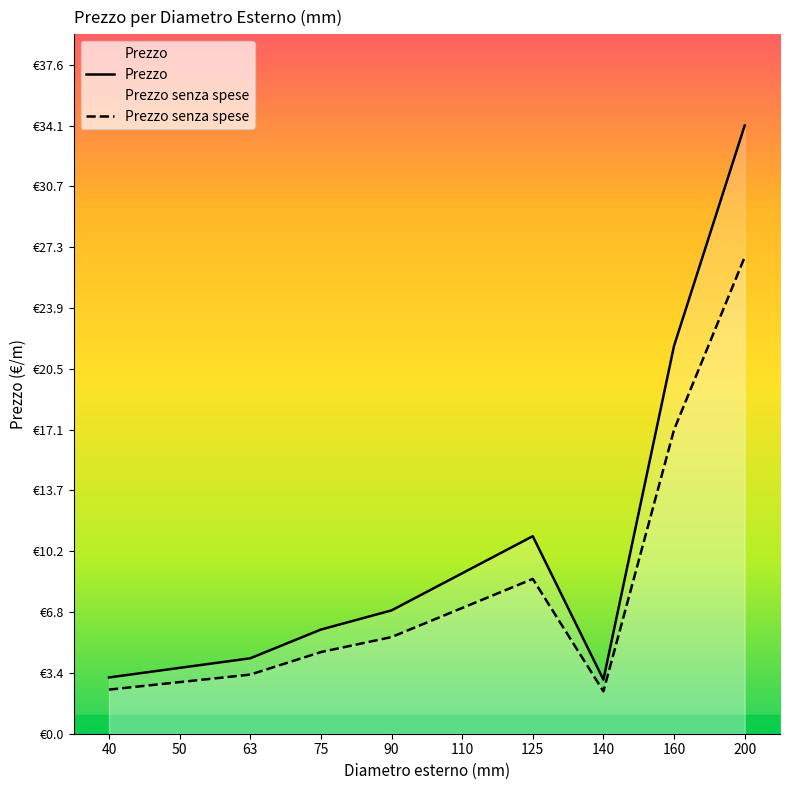

Where does the Prezzo series first go above 6?

90